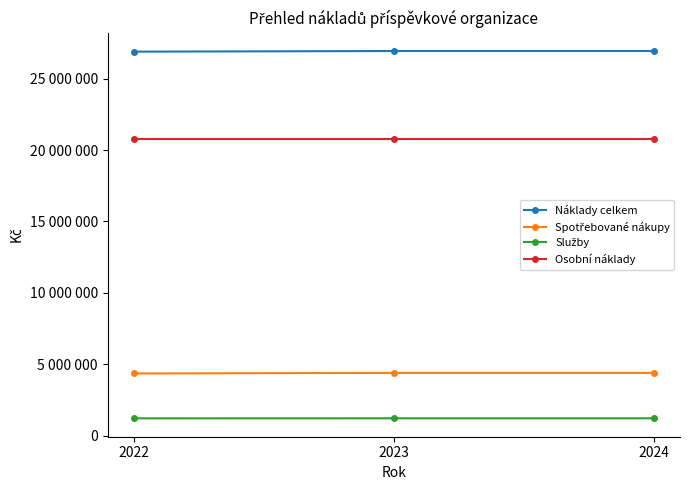

List the series in order of their peak value, highest first.

Náklady celkem, Osobní náklady, Spotřebované nákupy, Služby